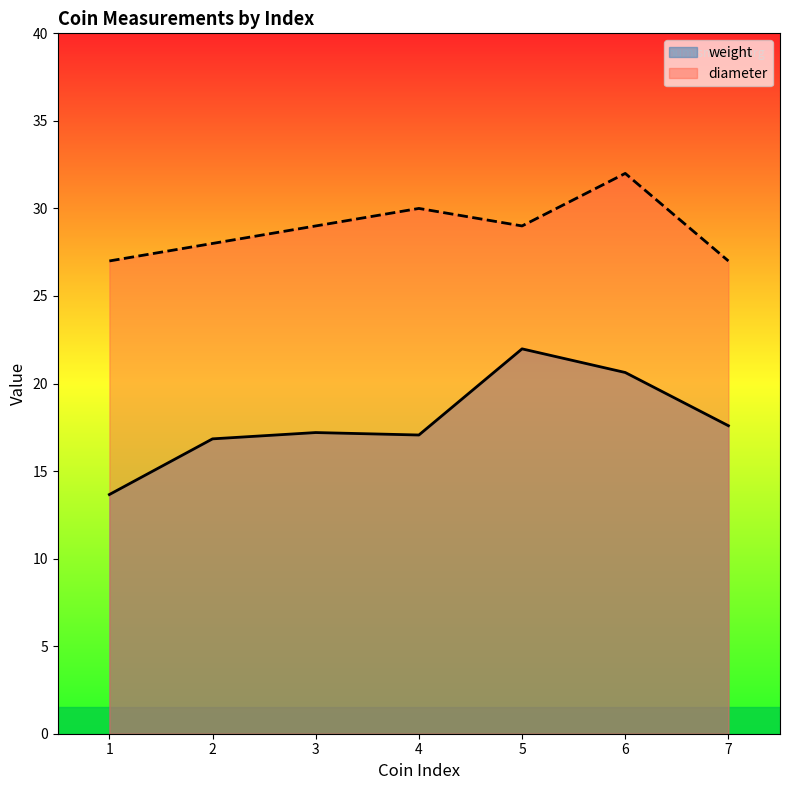

What value does the weight series have at 7?

17.6